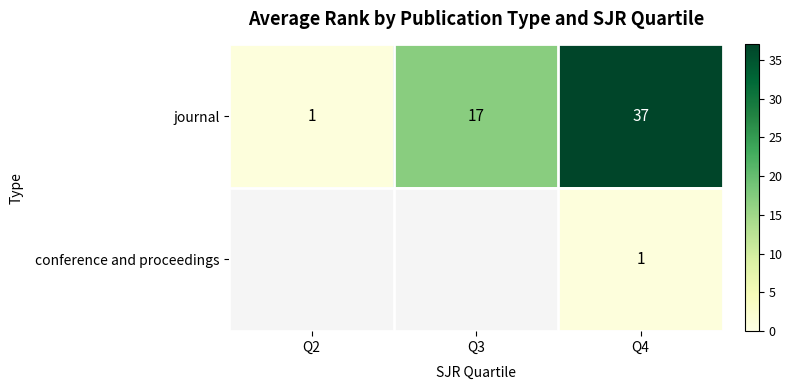

How many values in the journal series are below 17?

1